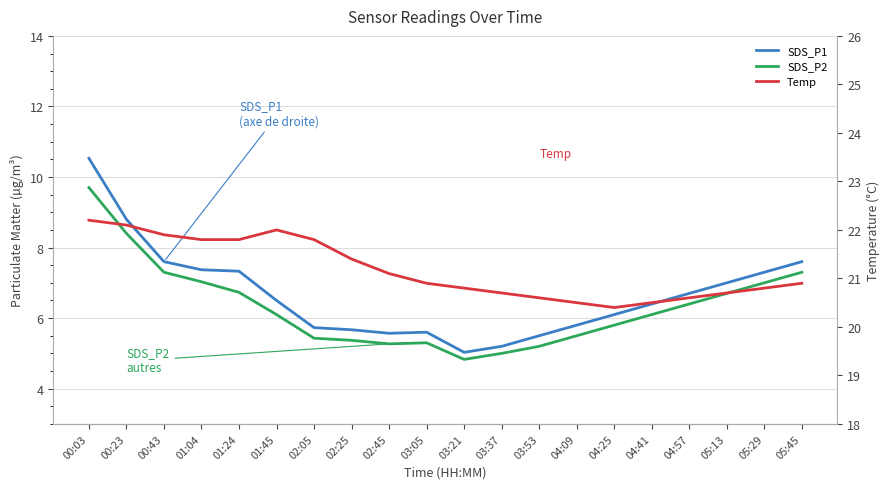

True or false: SDS_P2 has more than 1 interior local peaks.

False